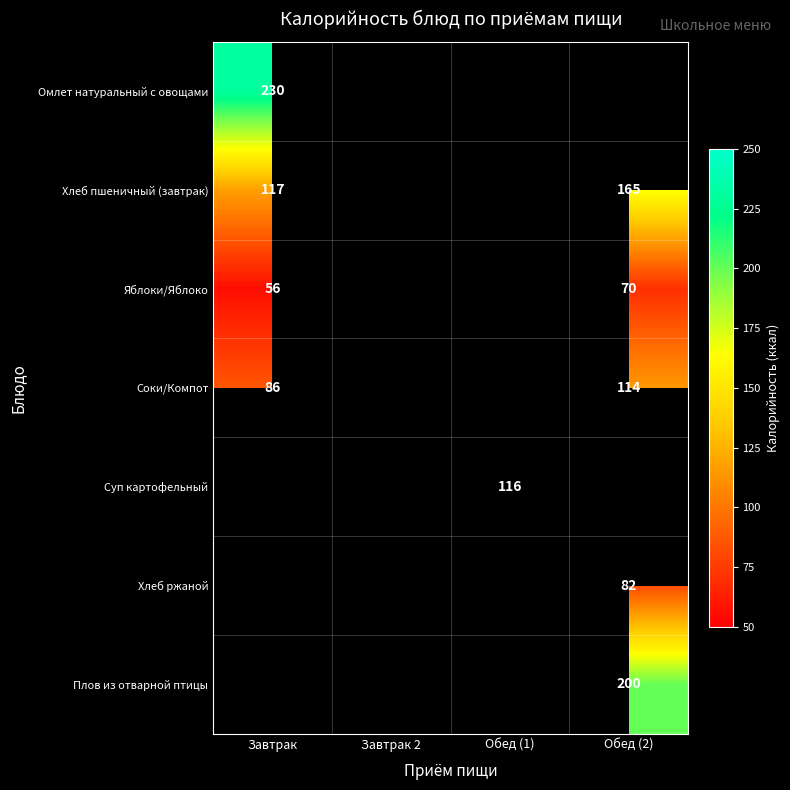

The value of Суп картофельный at Обед (1) is 207.7. True or false?

False